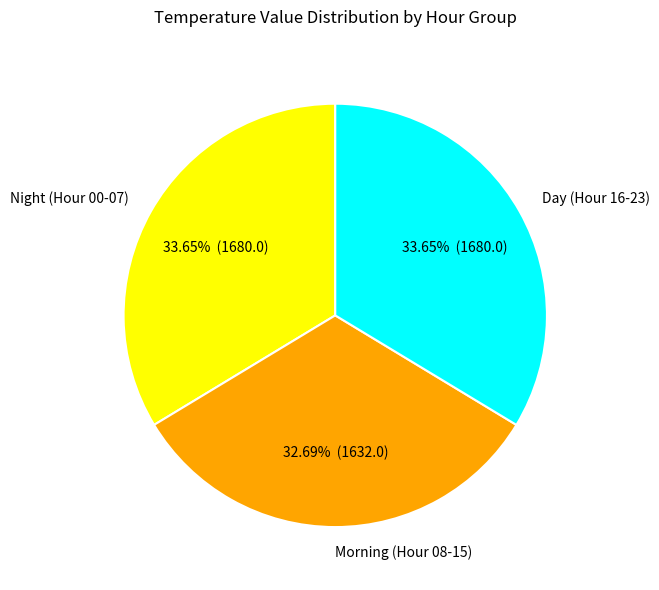

Is there a majority slice in this chart?

No